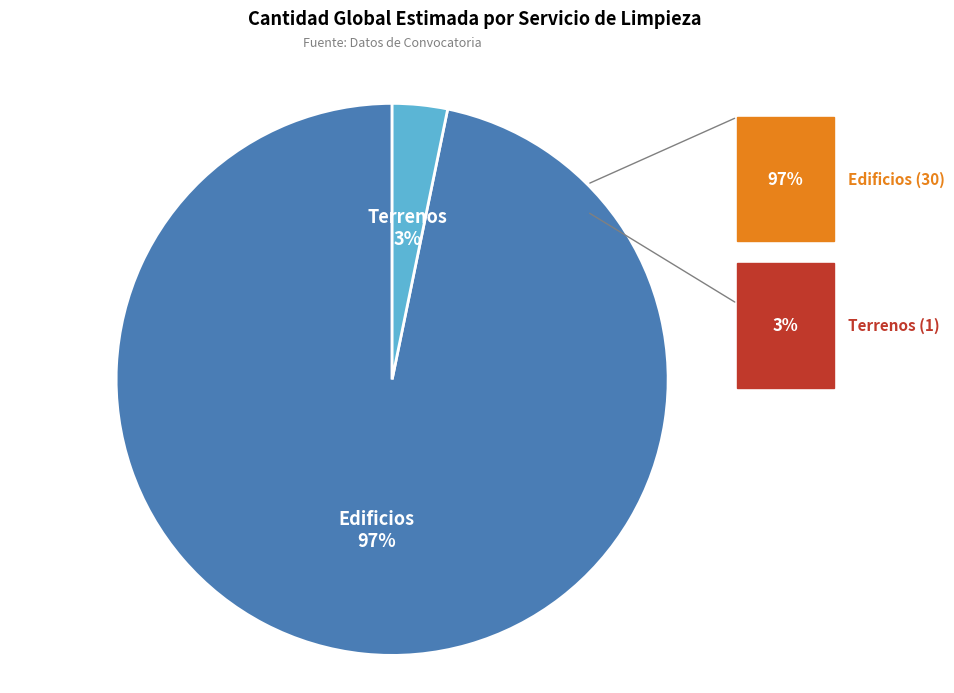

Is there any slice that represents more than half of the pie?

Yes